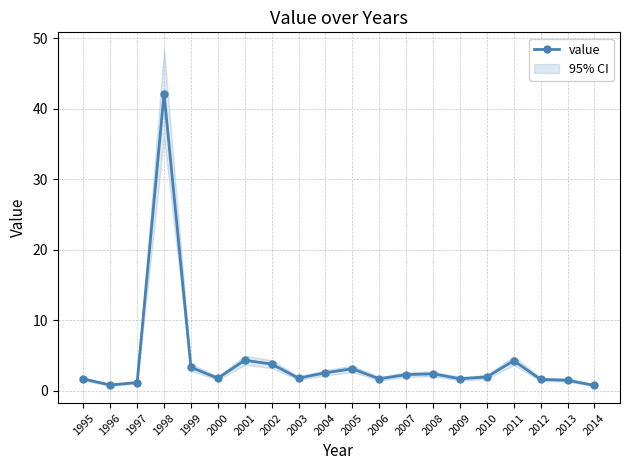

How many values exceed 1?

18